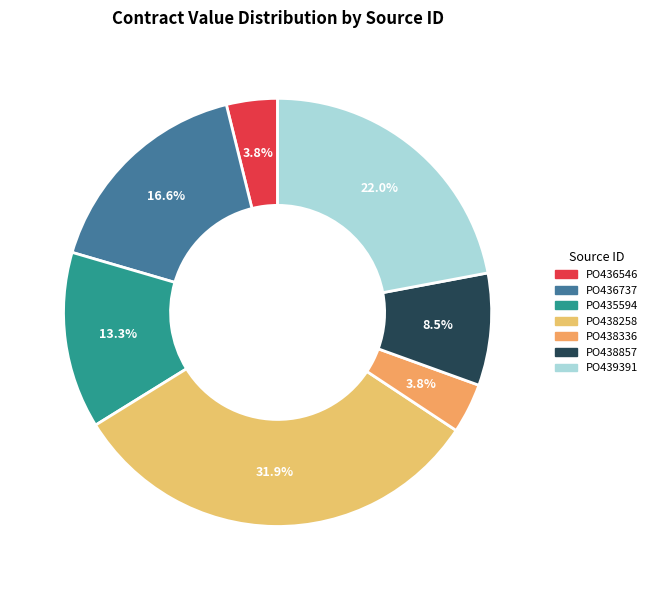

Between PO438857 and PO438258, which is larger?

PO438258